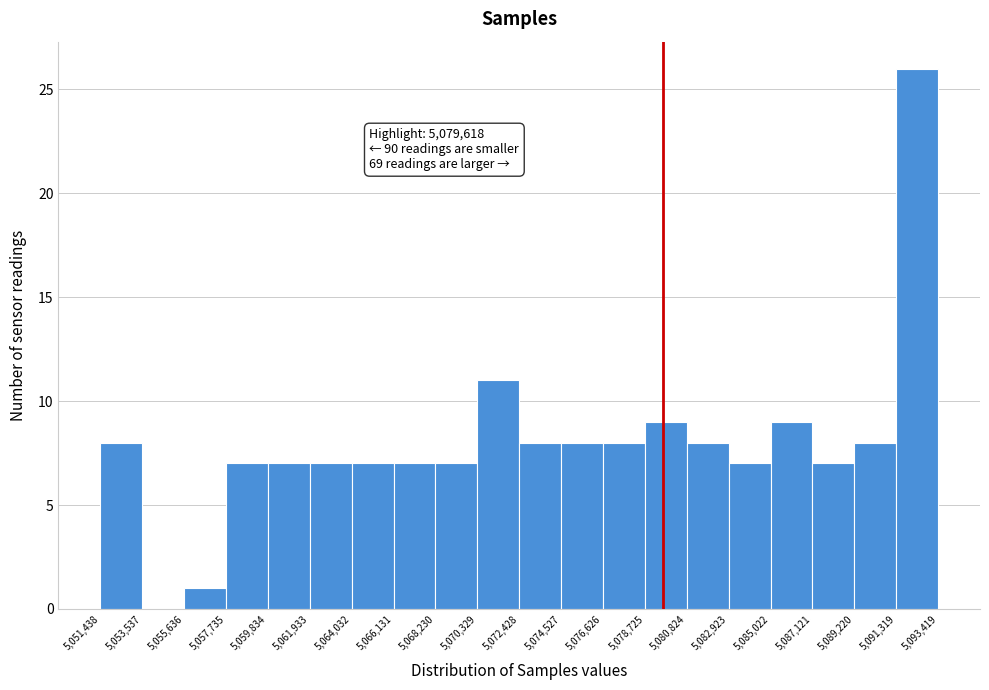

Over which range of the x-axis is the bar tallest?

5,091,319 to 5,093,419